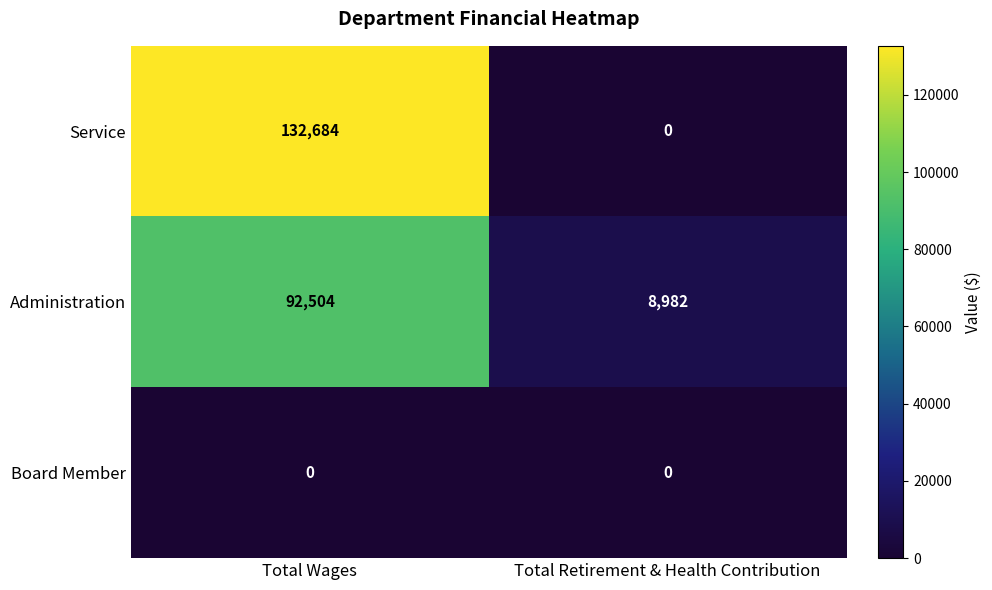

True or false: Service has a value of 132684 at Total Wages.

True